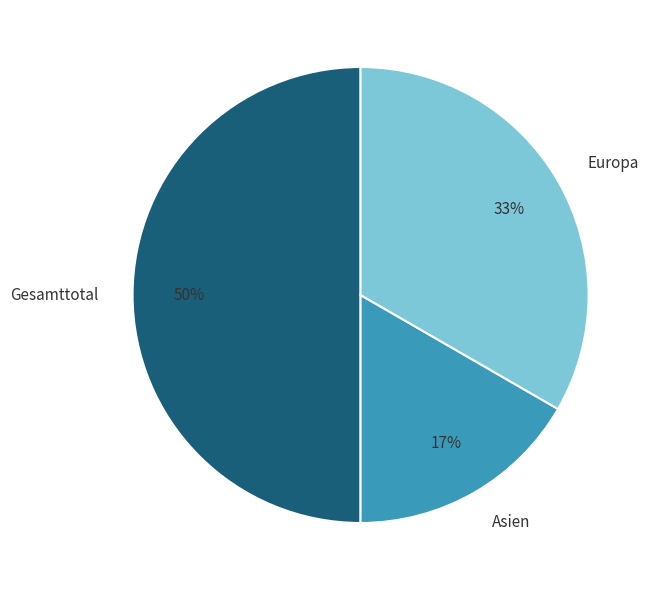

True or false: Europa accounts for 33% of the total.

True